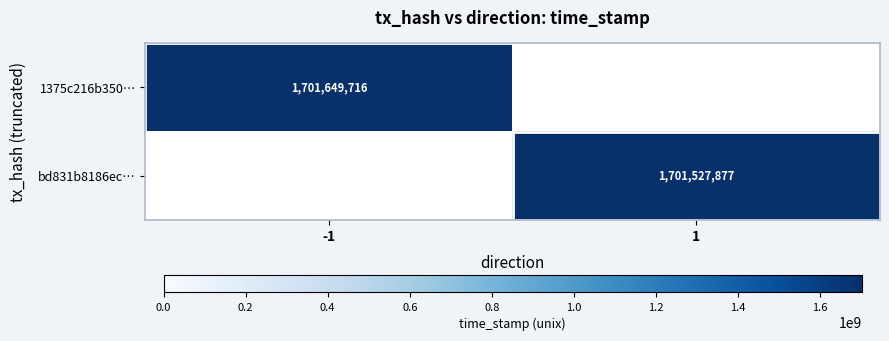

True or false: 1375c216b350… has a value of 1701649716 at -1.

True